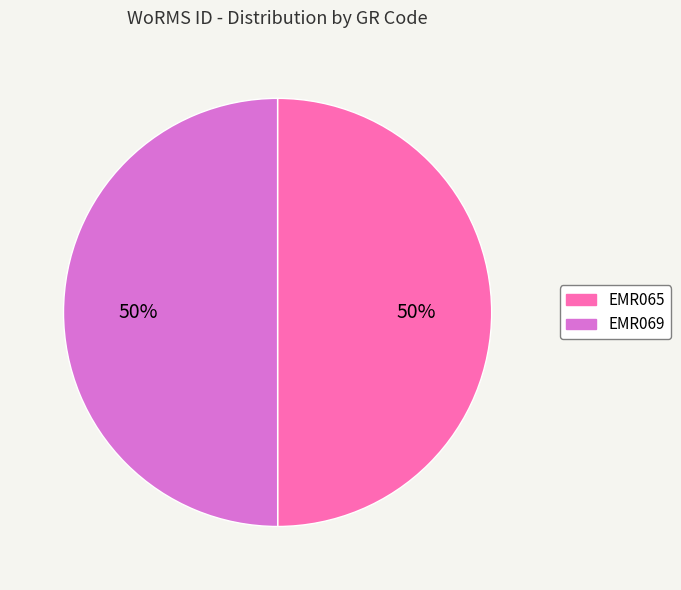

Approximately how many times larger is the value at EMR069 compared to EMR065?

1.0